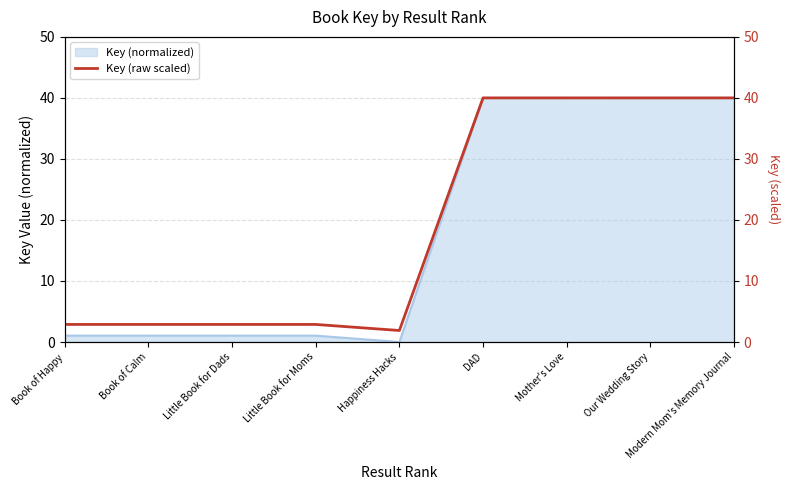

Is it true that Key (normalized) equals 1.0 at Little Book for Dads?

True